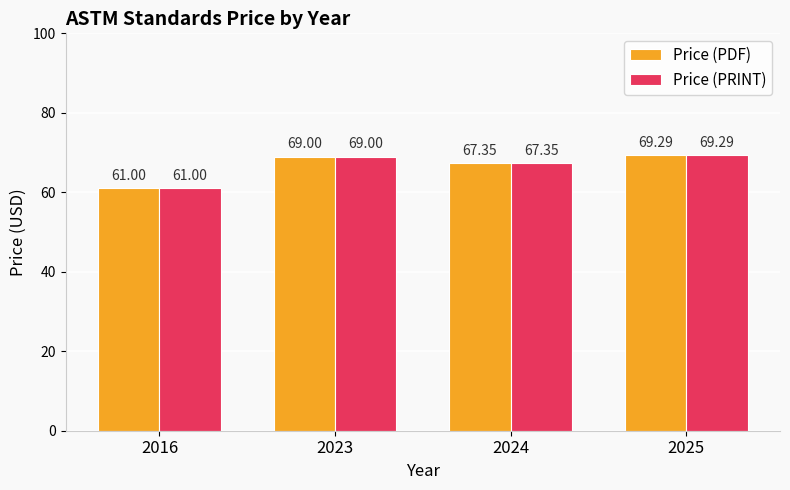

What are all the series names shown in the legend?

Price (PDF), Price (PRINT)